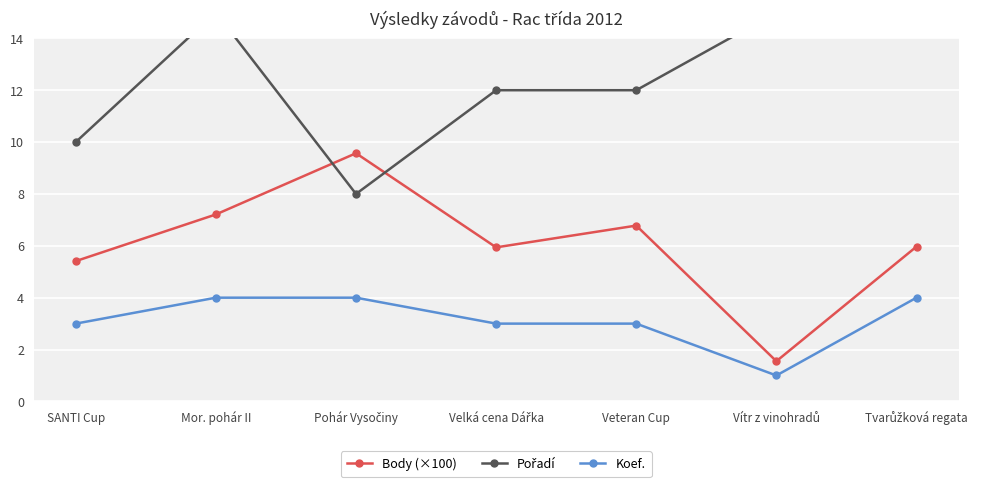

True or false: Body (×100) and Koef. intersect in this chart.

False